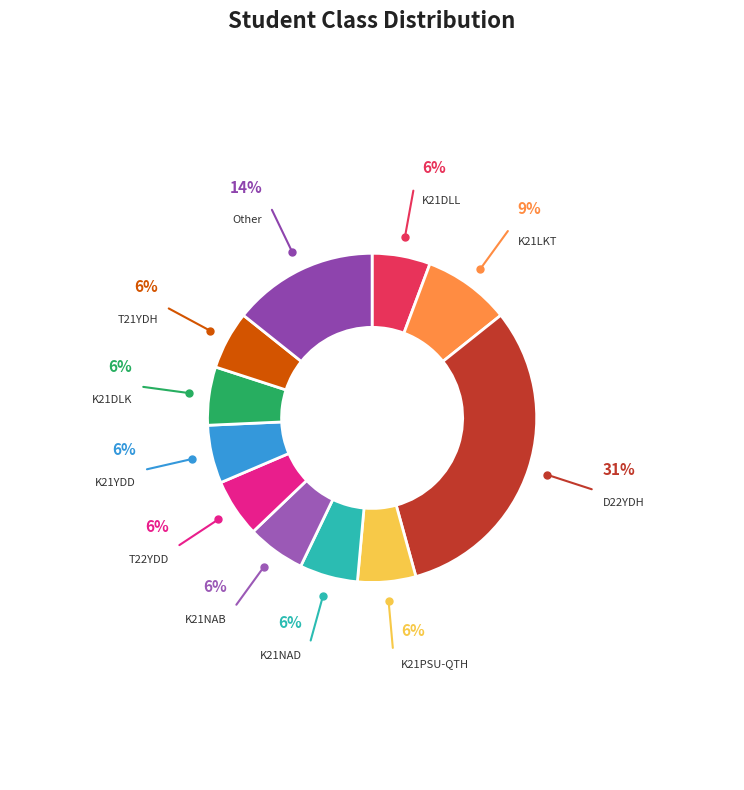

True or false: T22YDD accounts for 1% of the total.

False